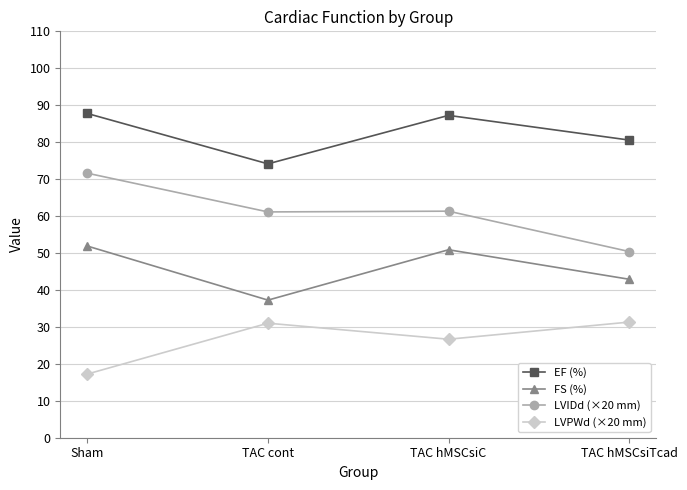

What is the sum of all EF (%) values?

329.7